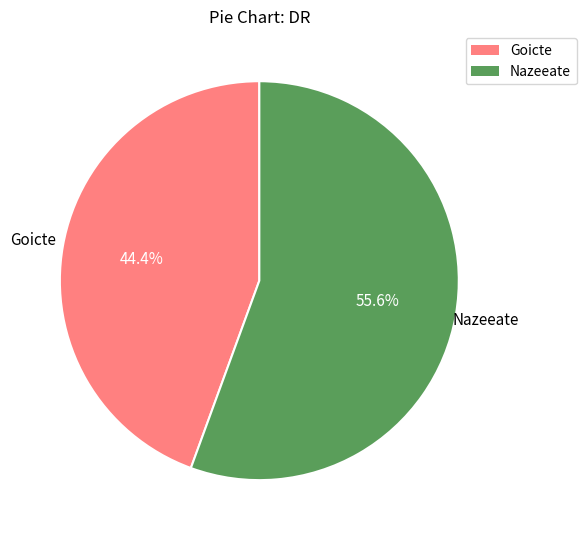

To the nearest percent, what is the average slice percentage?

50%